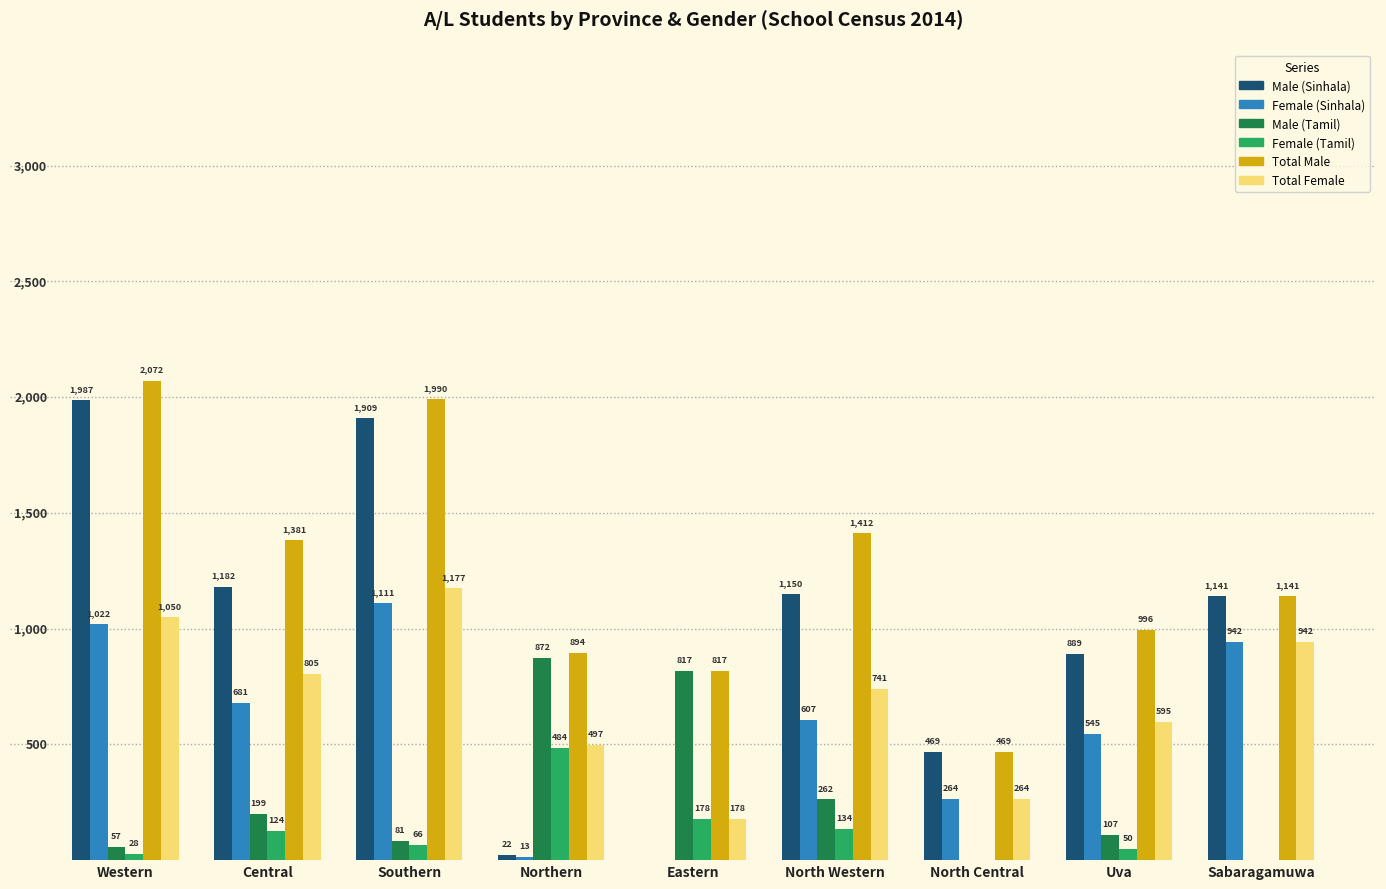

What value does the Female (Sinhala) series have at Sabaragamuwa?

942